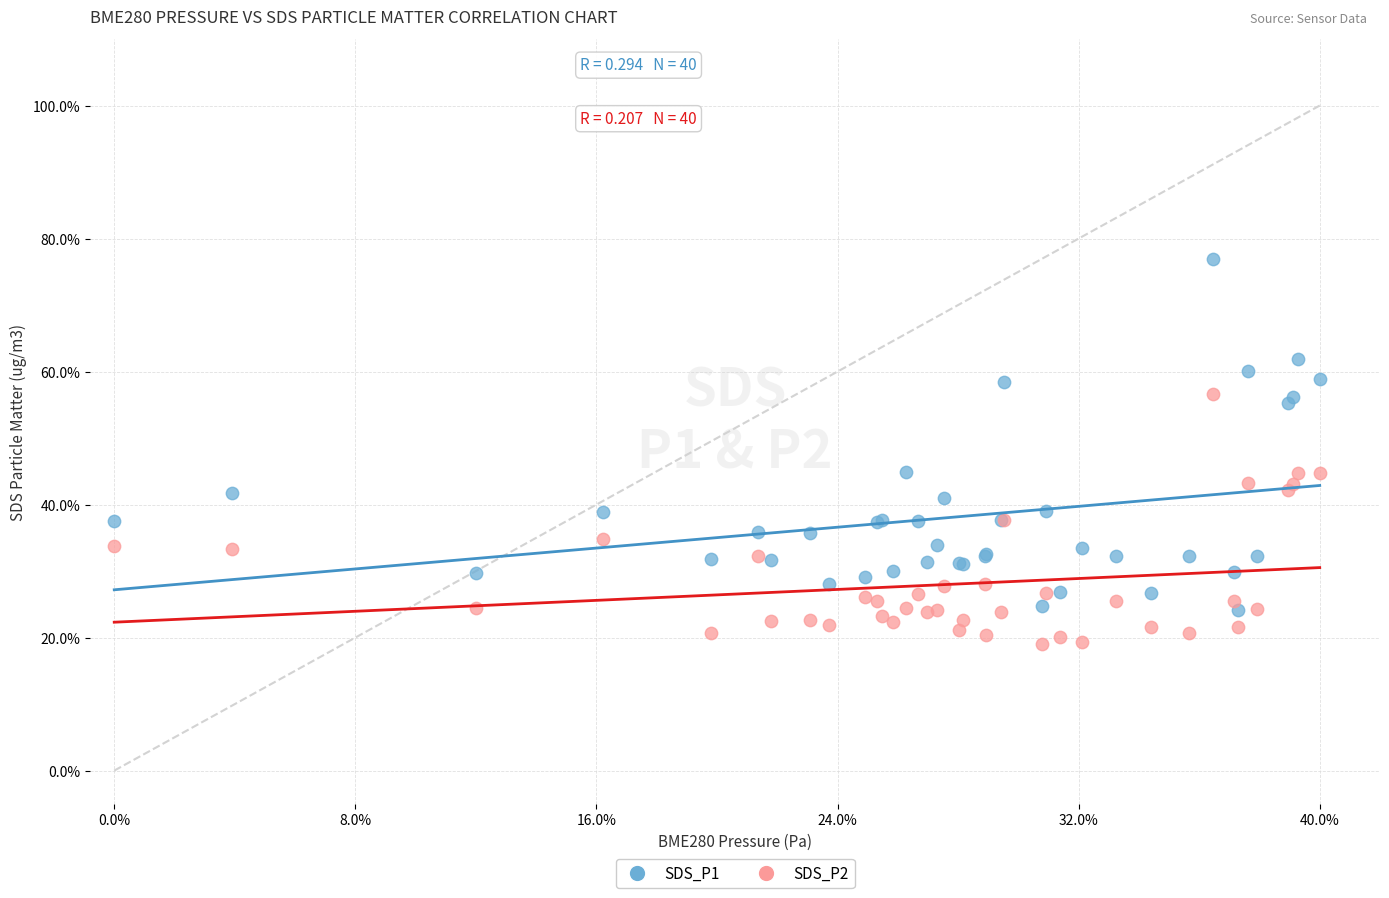

Which series has the widest spread of Y values?

SDS_P1